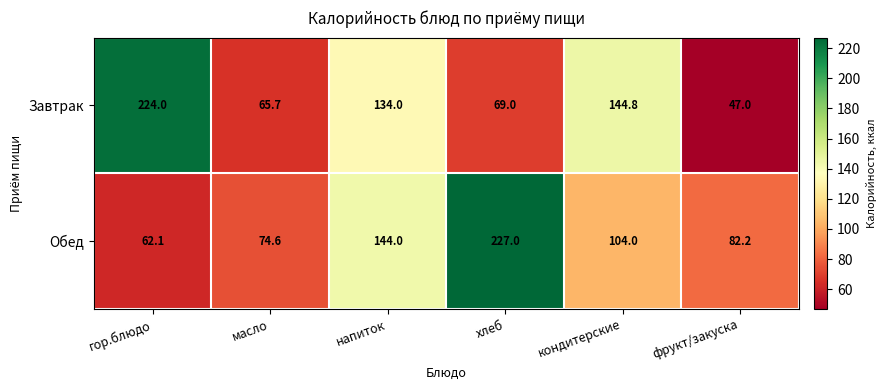

At how many categories does at least one series exceed 177?

2